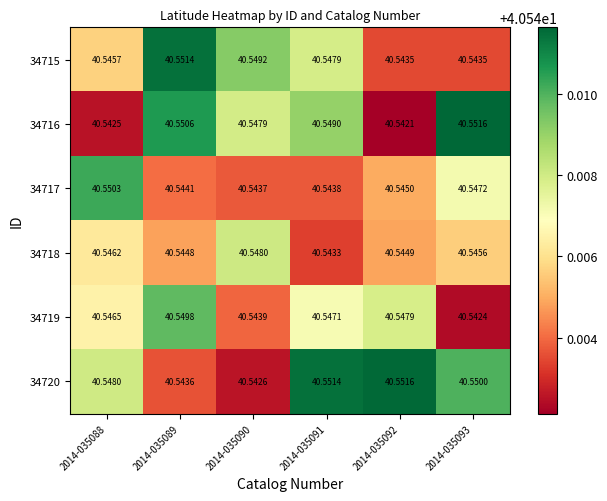

Is the value of 34715 at 2014-035091 greater than the value of 34718 at 2014-035092?

Yes